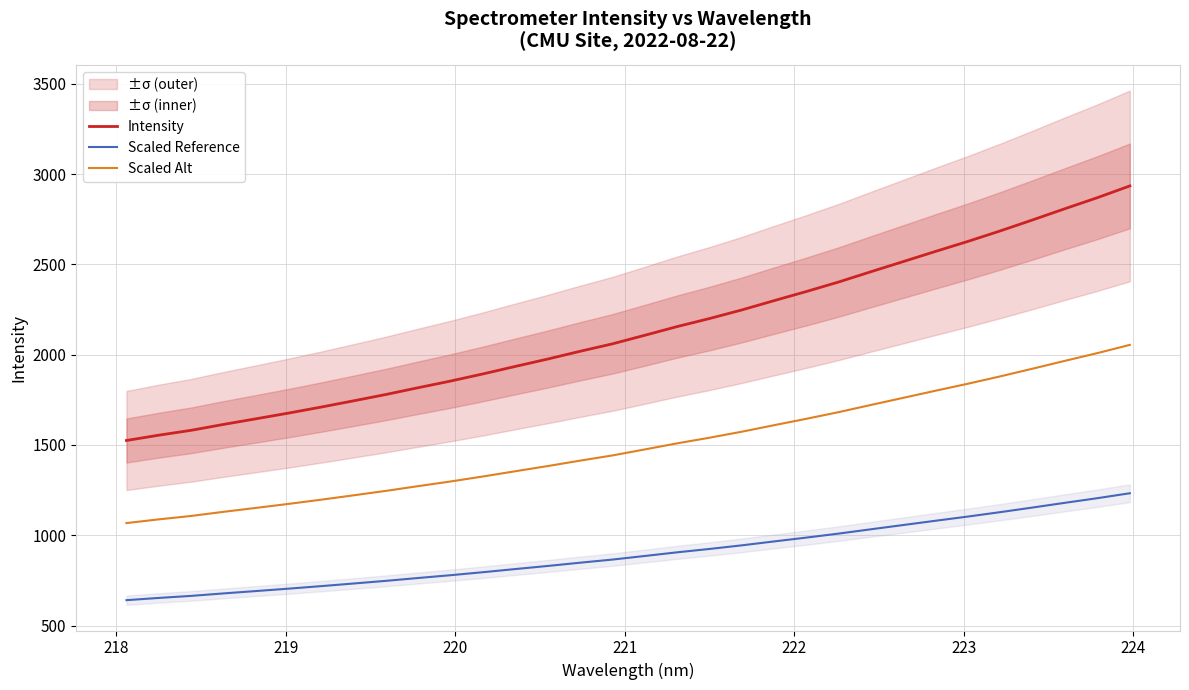

True or false: Scaled Alt and Scaled Reference intersect in this chart.

False